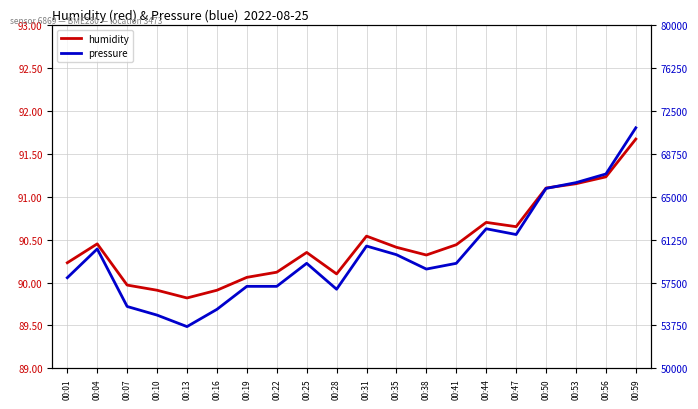

The value of pressure at 00:13 is 37125.6. True or false?

False